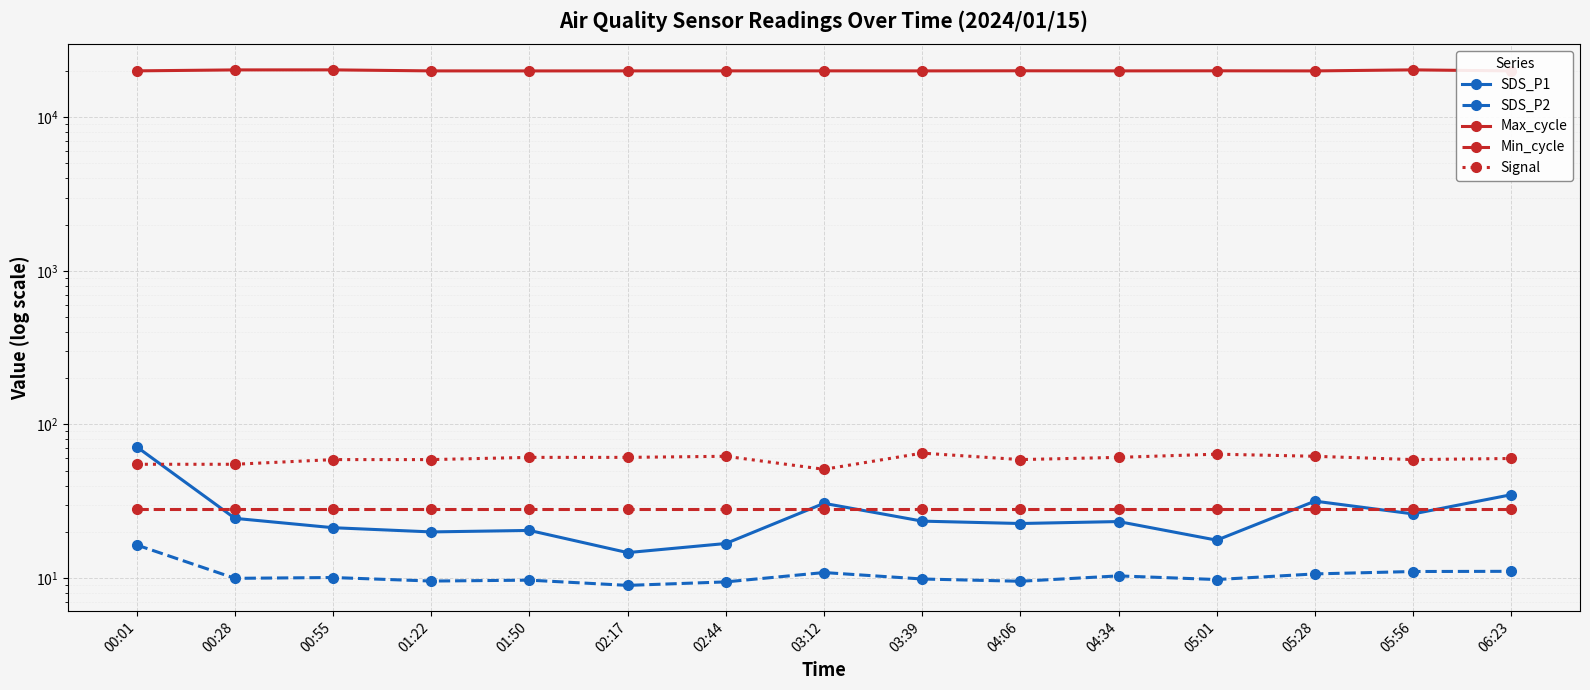

How many intersections are there between SDS_P1 and Signal?

1